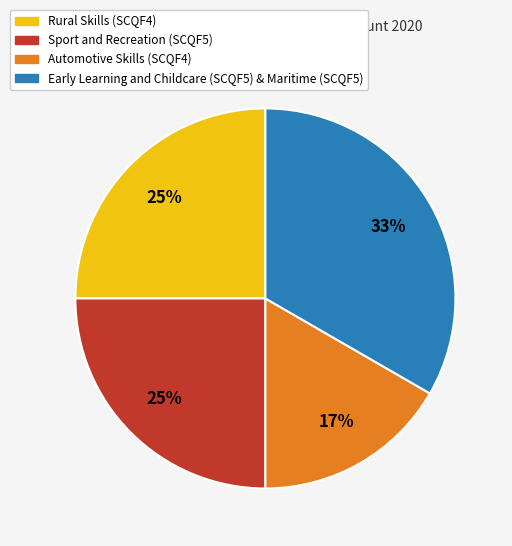

Which category has the biggest portion of the pie?

Early Learning and Childcare (SCQF5) & Maritime (SCQF5)